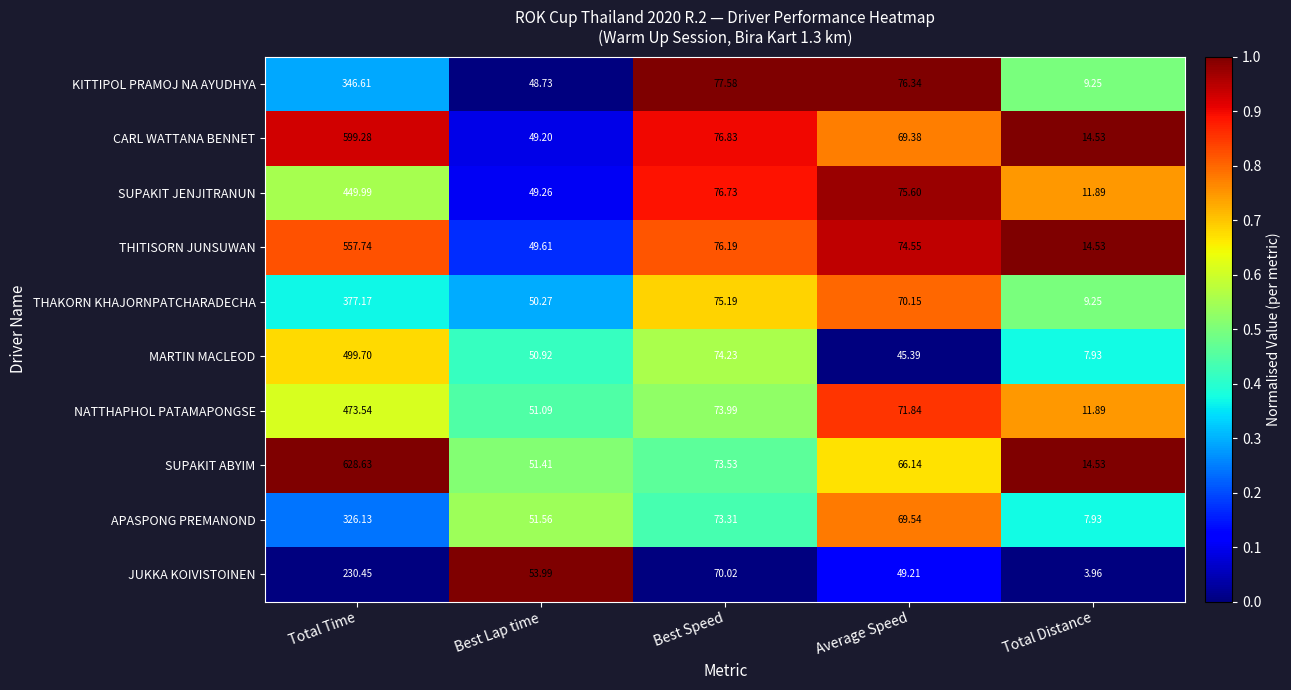

Which label corresponds to the smallest value in the chart?

Total Distance